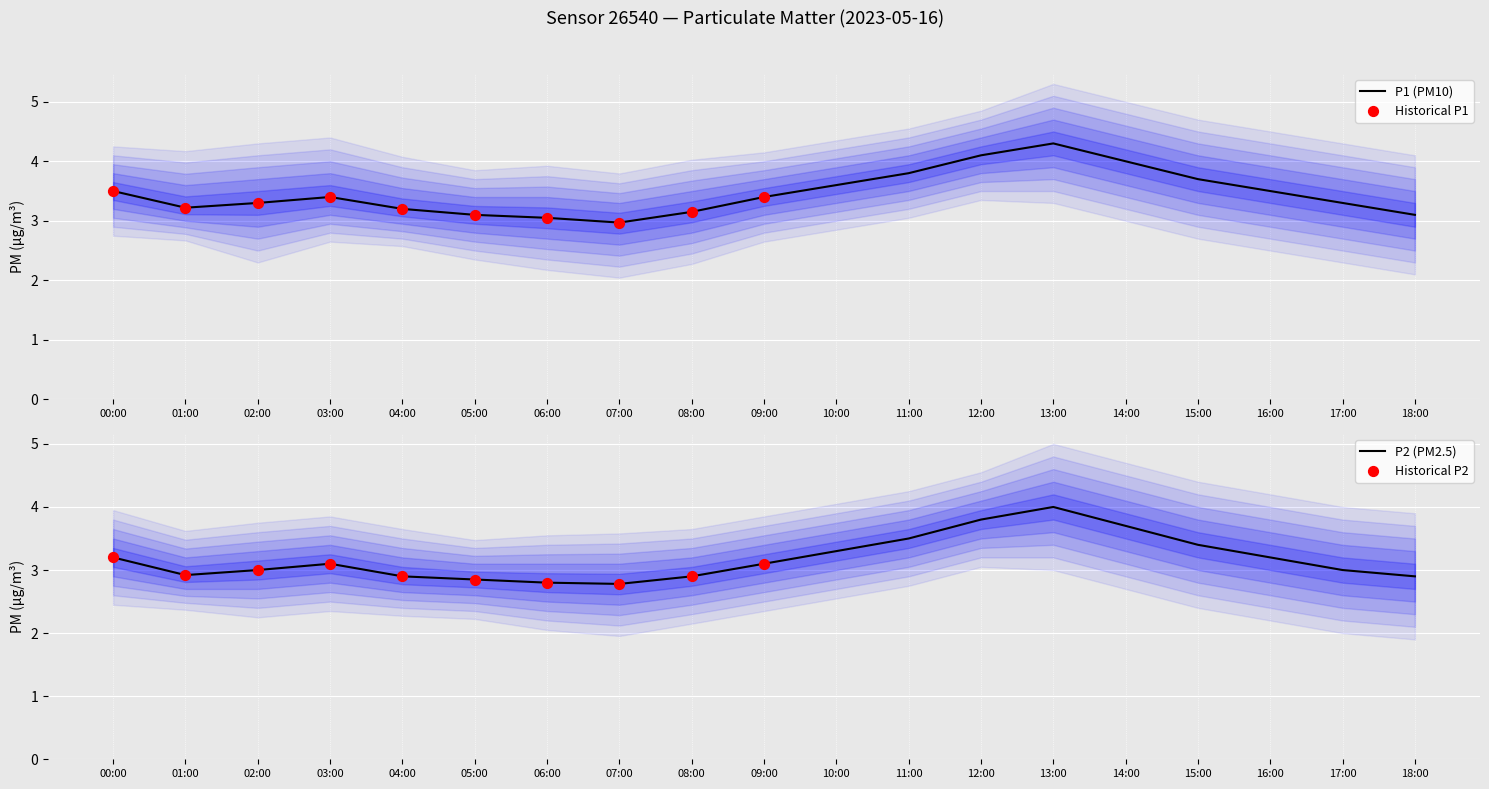

What is the total value across all series at 06:00?

5.8